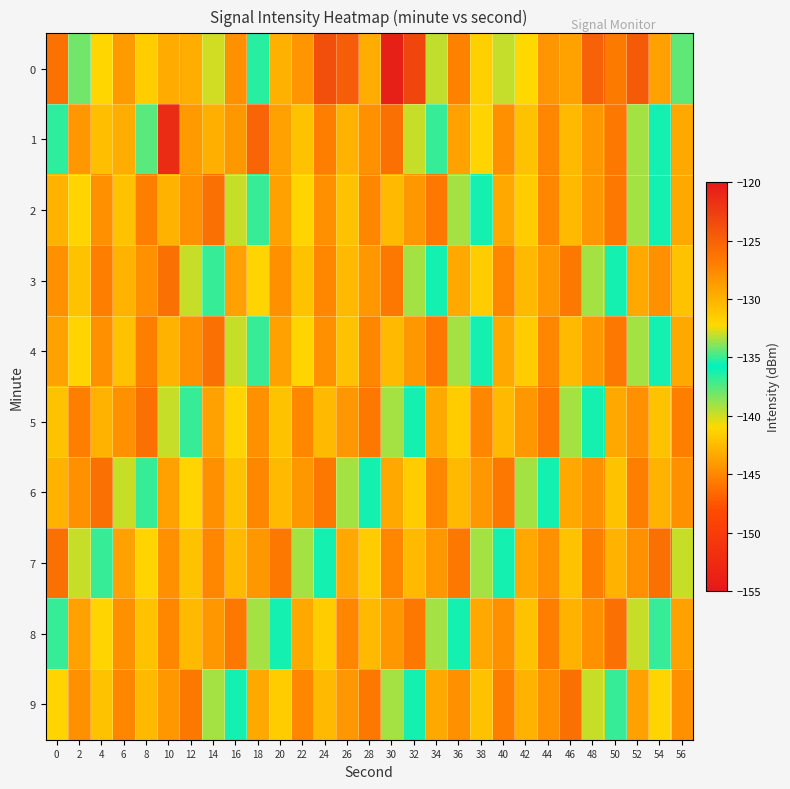

Which has a higher value, 20 or 52?

52